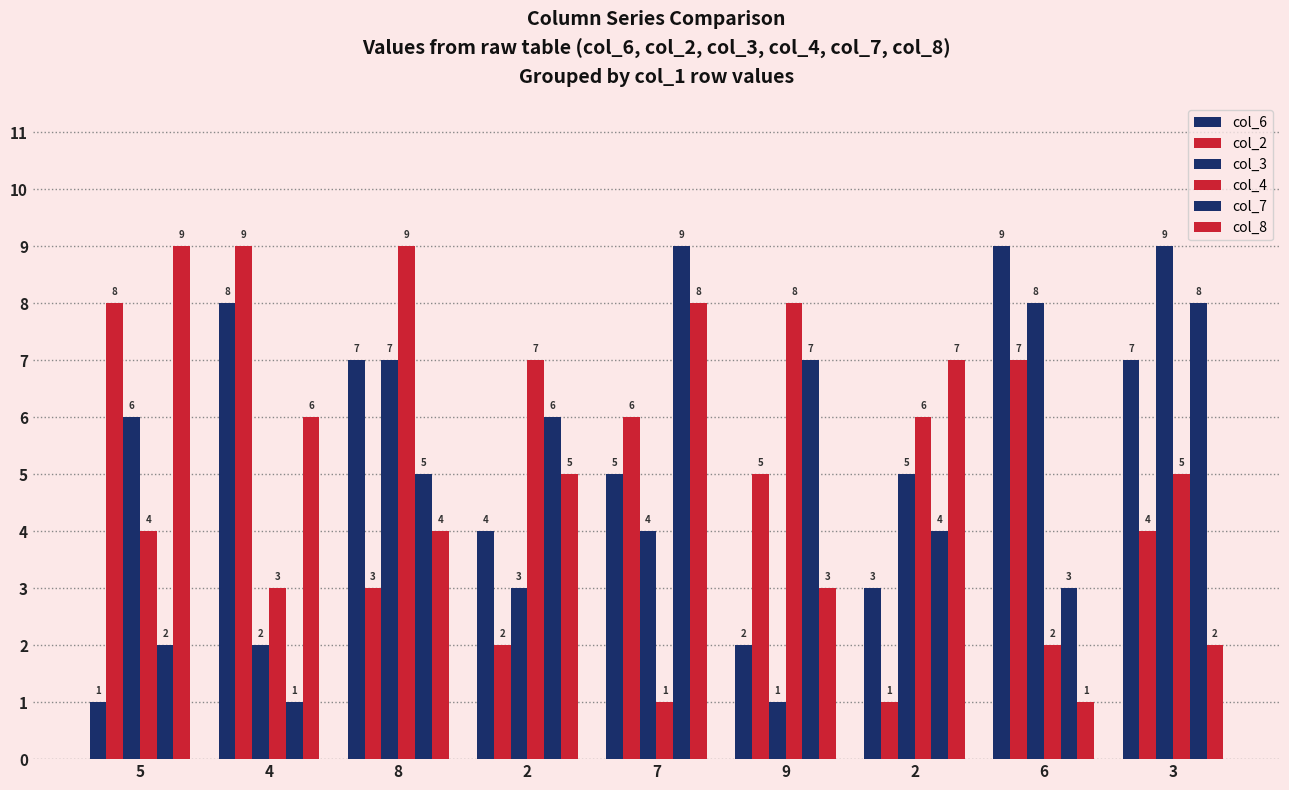

How many values in the col_4 series are below 5?

4